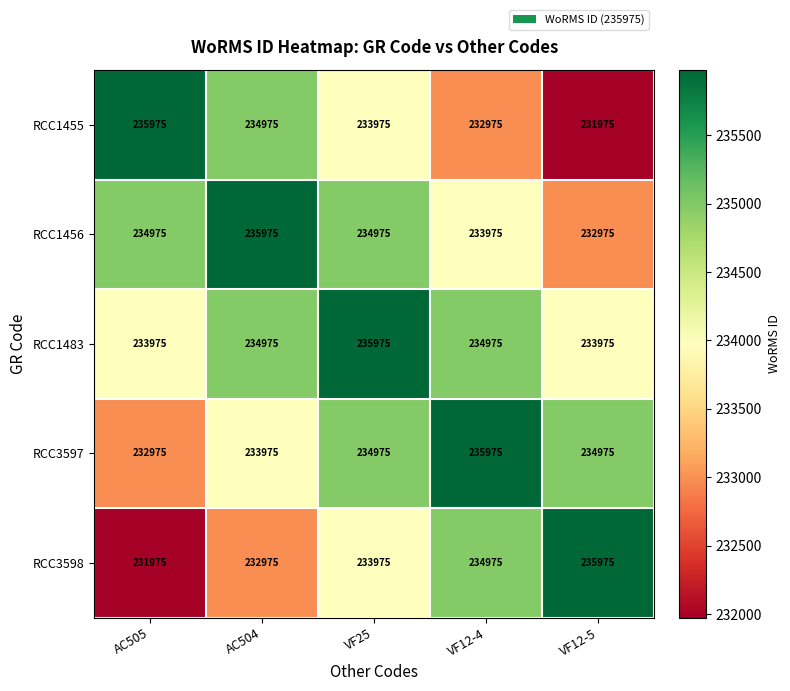

At which category is the sum across all series the highest?

VF25